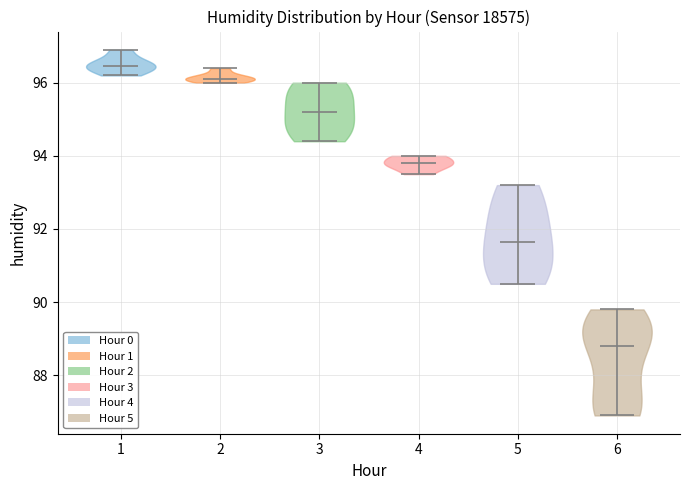

Which violin has the lowest median line?

6